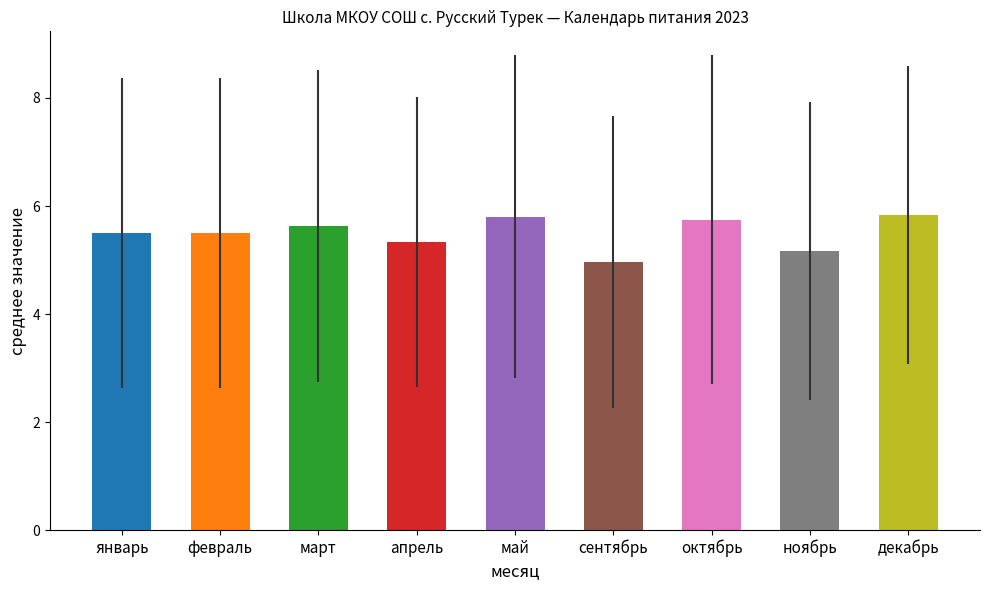

Reading left to right, extract all data points from this chart.

январь=5.5	февраль=5.5	март=5.6	апрель=5.3	май=5.8	сентябрь=5.0	октябрь=5.8	ноябрь=5.2	декабрь=5.8